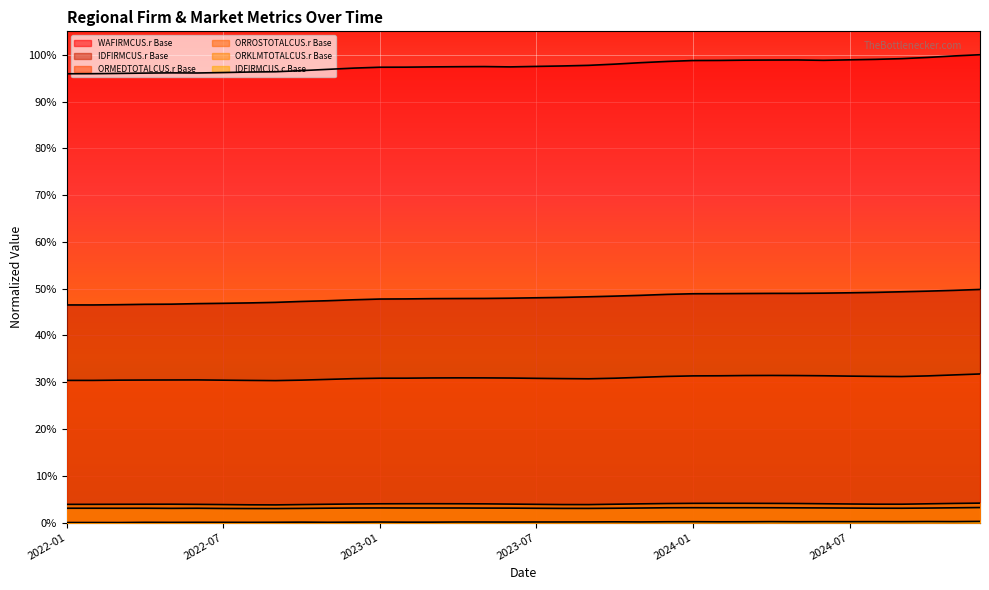

Does the chart display data point markers on the line(s)?

No